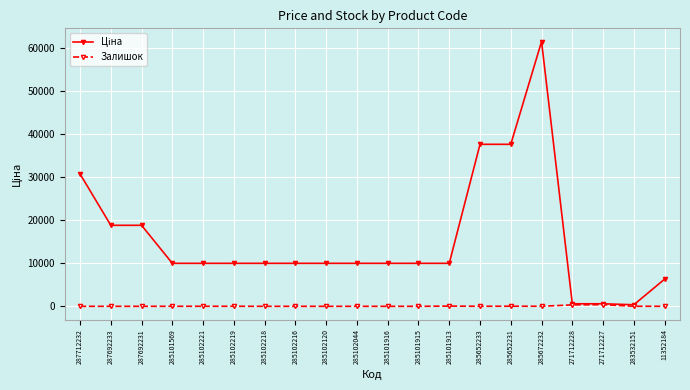

True or false: Залишок has a value of 16.0 at 285672232.

True